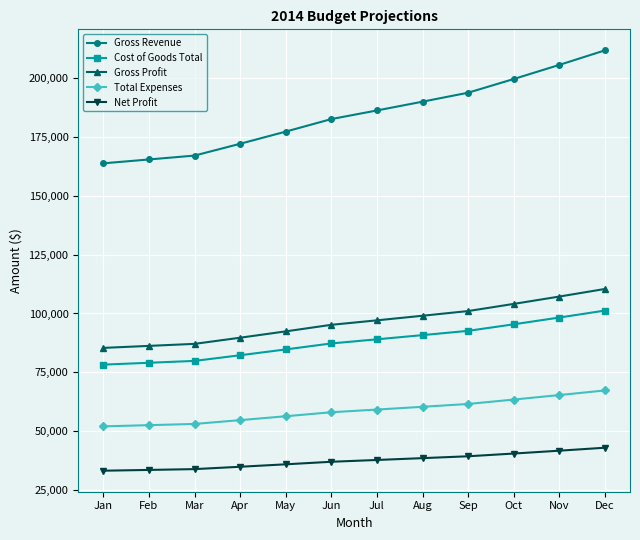

What is the spread (max minus min) of values at Mar?

133020